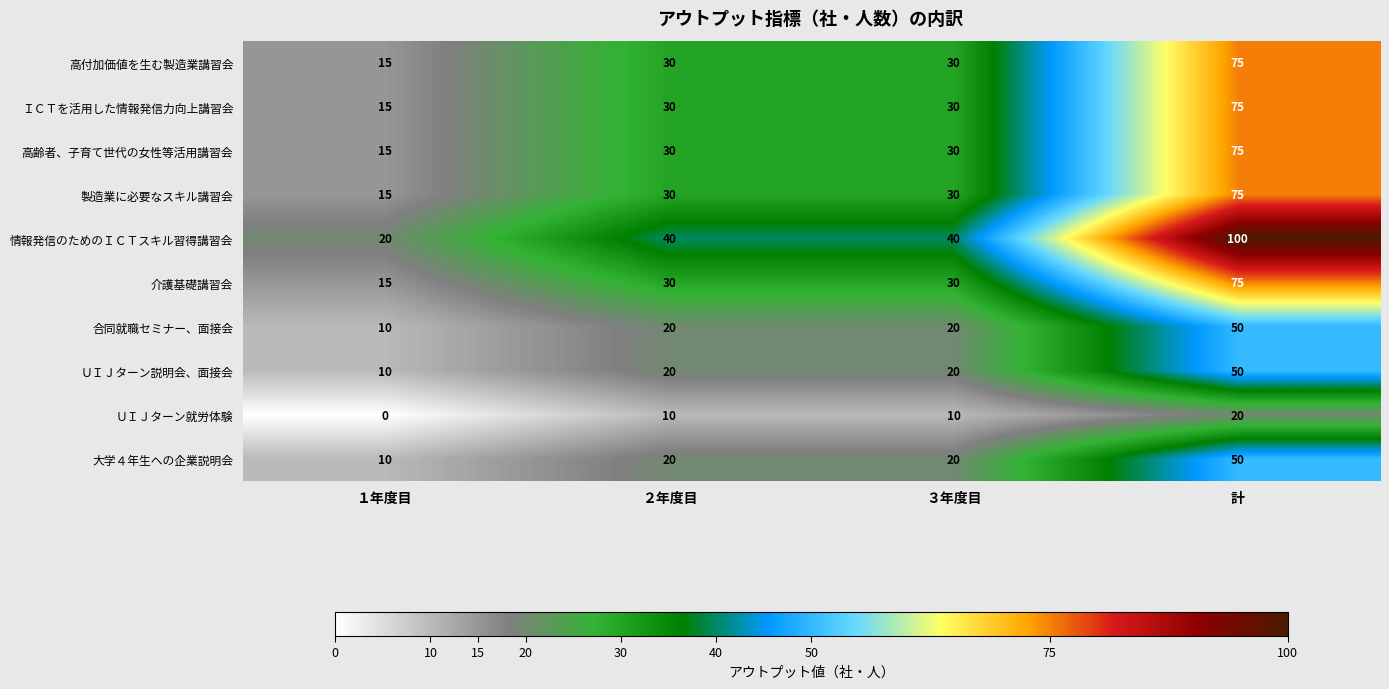

Which category has the lowest value in the 大学４年生への企業説明会 series?

１年度目